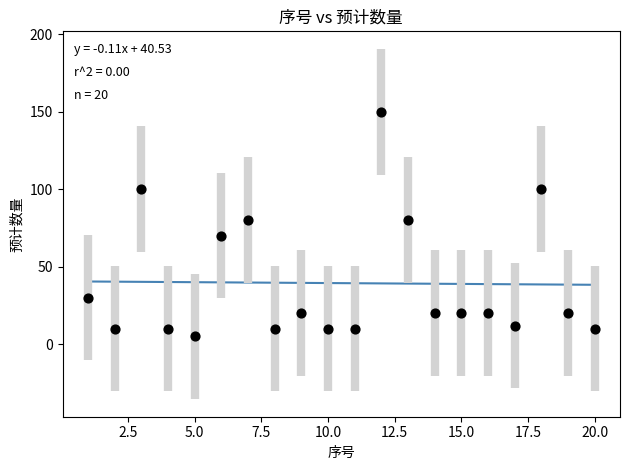

What is the range of Y values (max minus min)?

145